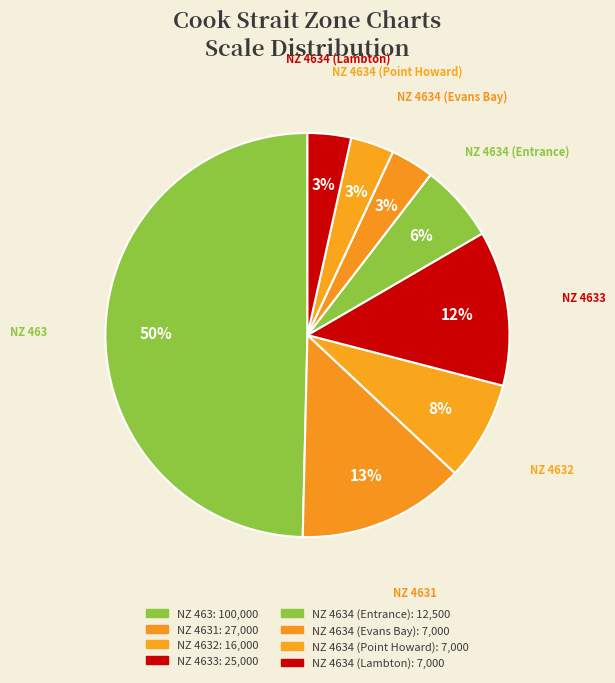

How many segments does this pie chart have?

8